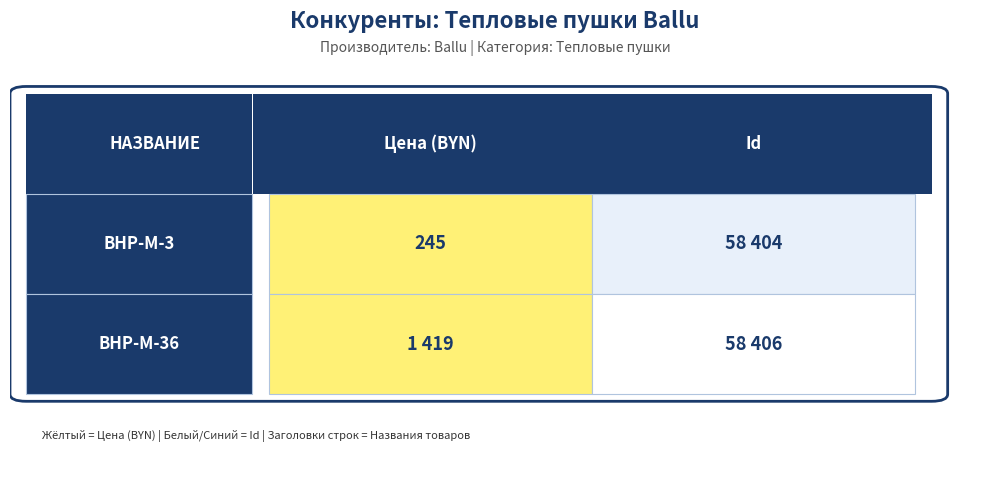

Rank the series at Цена (BYN) from highest to lowest value.

BHP-M-36, BHP-M-3